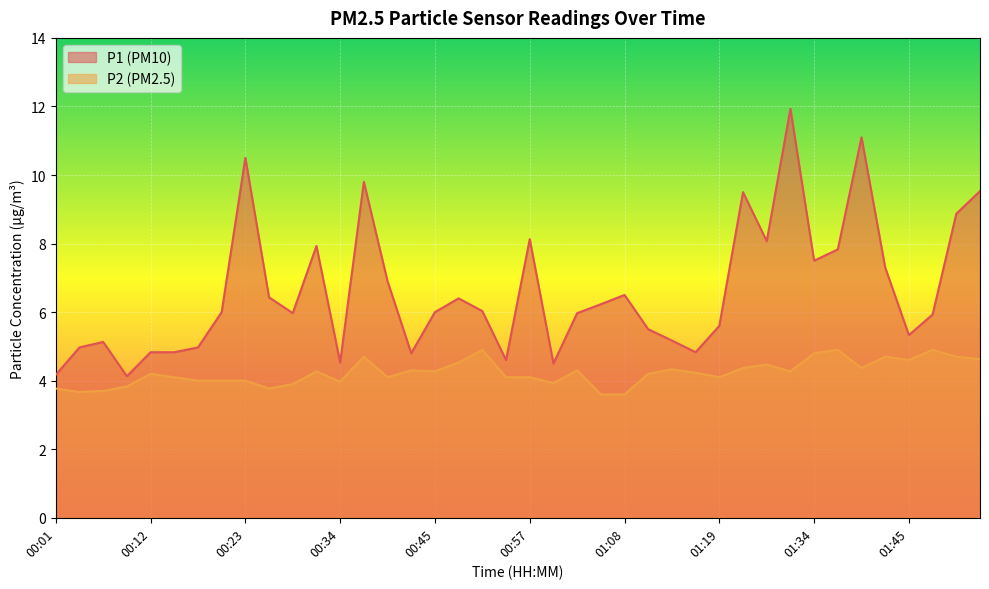

At 00:01, list the series in order from largest to smallest.

P1, P2